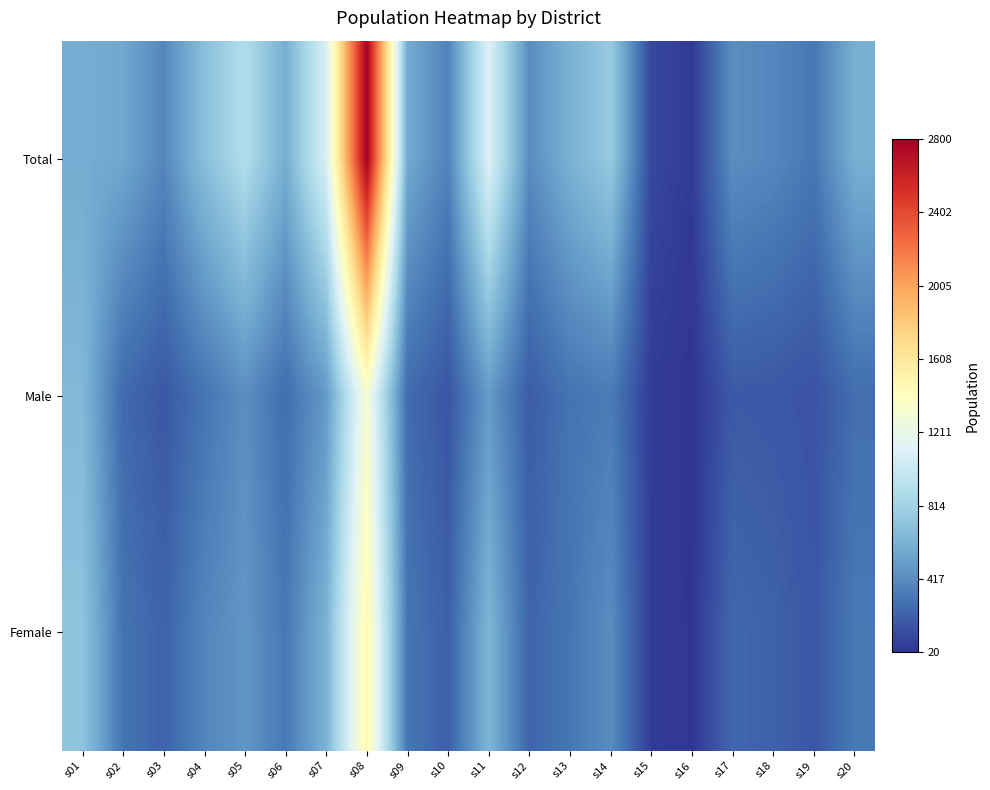

At s13, list the series in order from largest to smallest.

Total, Female, Male